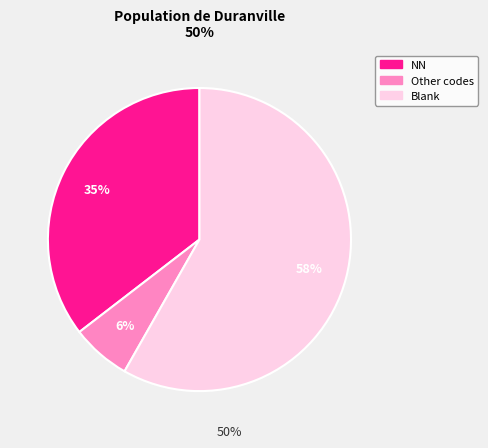

Is there a majority slice in this chart?

Yes